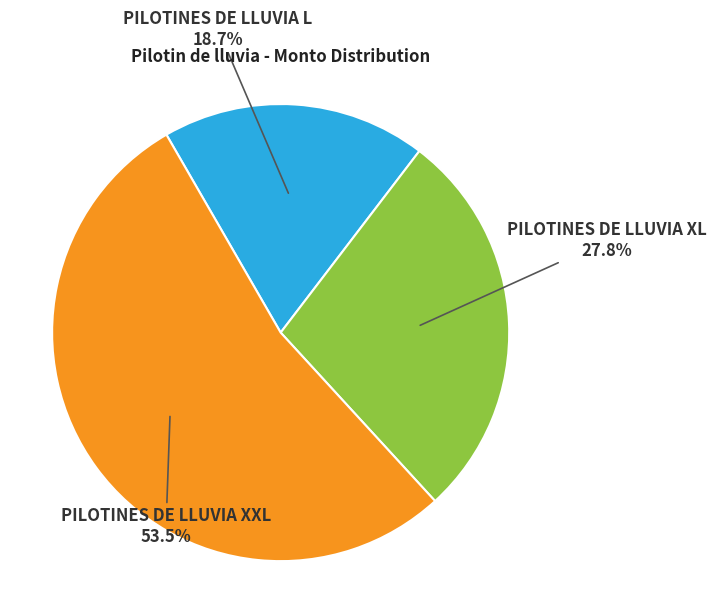

To the nearest percent, what is the difference between the PILOTINES DE LLUVIA XXL and PILOTINES DE LLUVIA L slice percentages?

35%